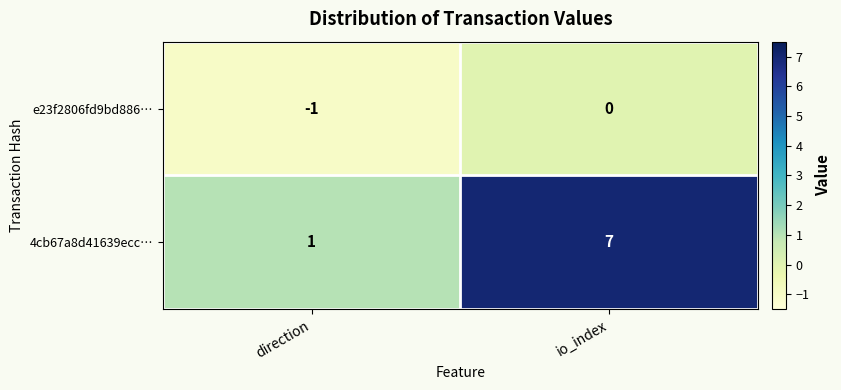

Reading left to right, transcribe all the data shown in this chart.

e23f2806fd9bd886…: -1	0
4cb67a8d41639ecc…: 1	7